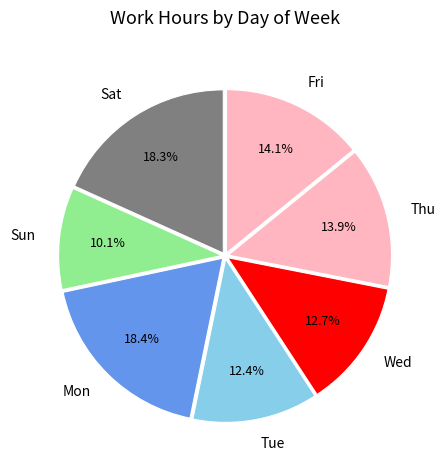

Is it true that Sat is 28% of the pie?

False